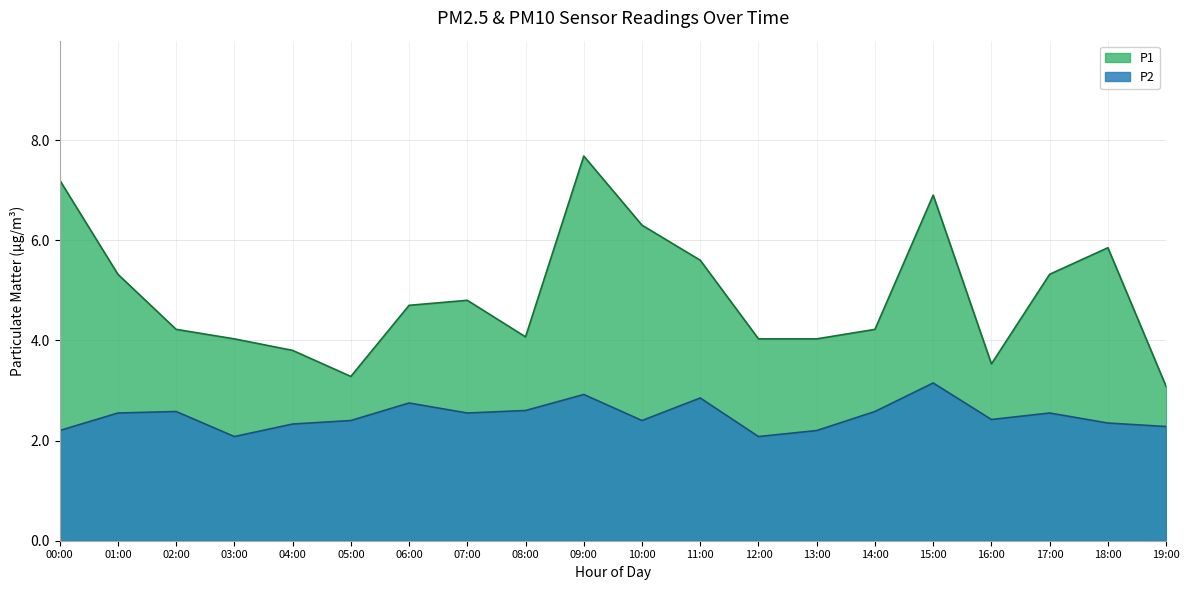

True or false: P1 and P2 cross at least once.

False